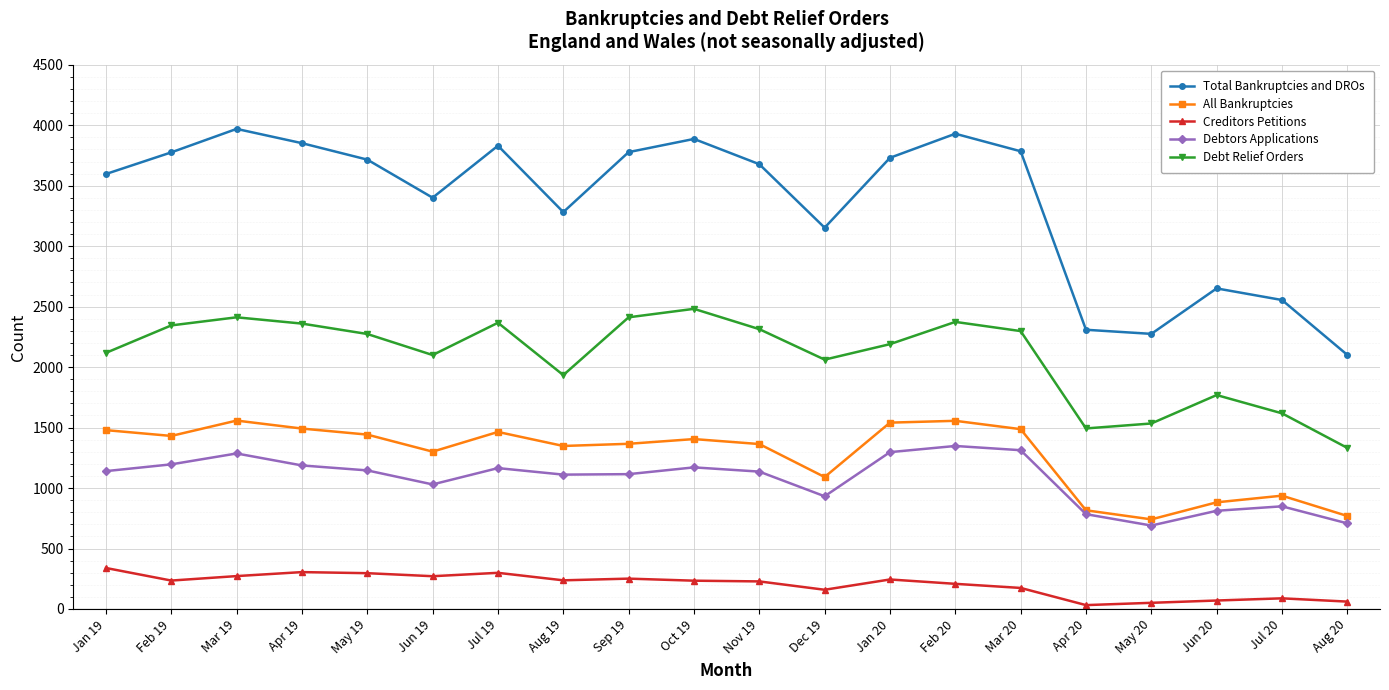

What is the label of the 2nd point from the right?

Jul 20